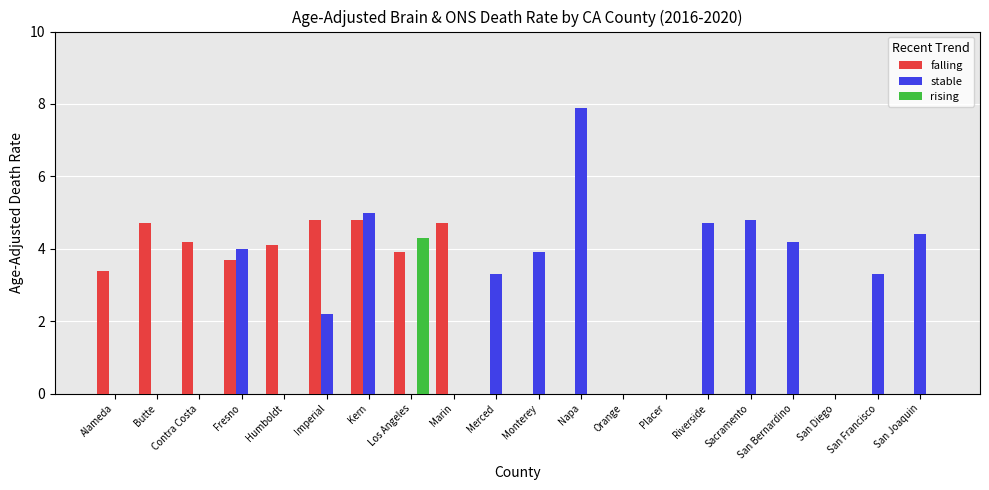

What is the difference between the falling values at Fresno and Los Angeles?

0.2